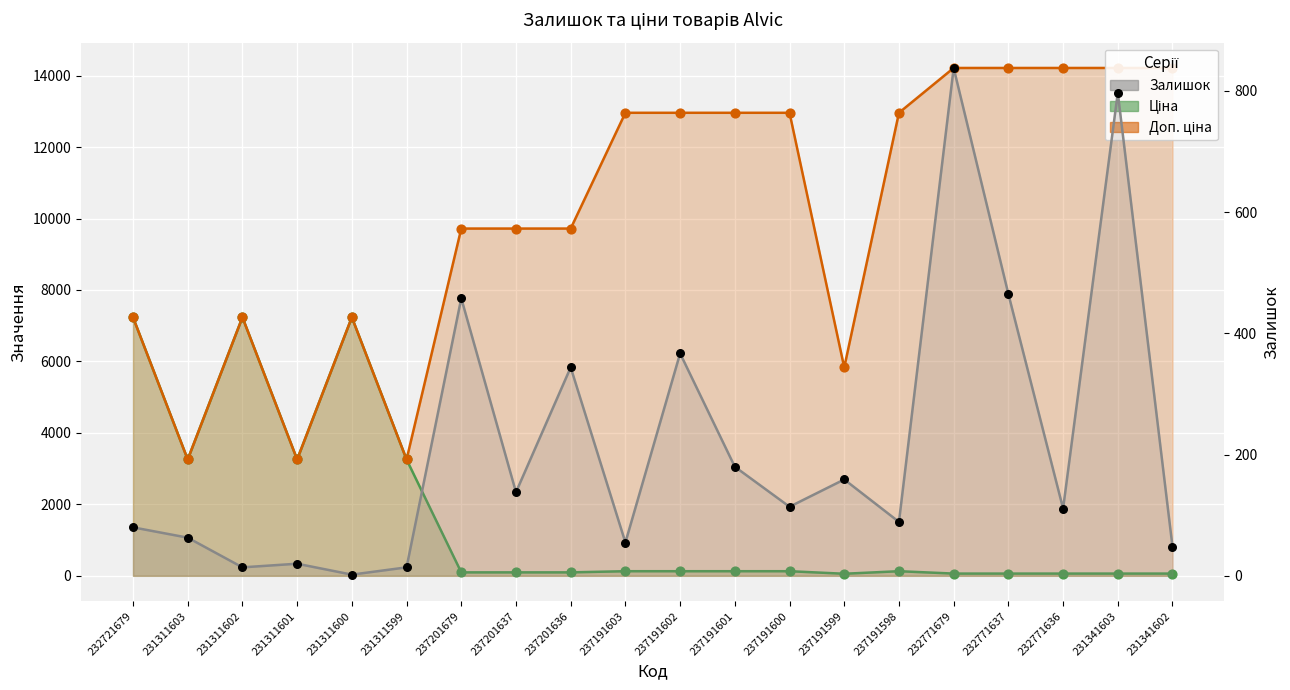

Which series has the largest Y range (max minus min)?

Доп. ціна